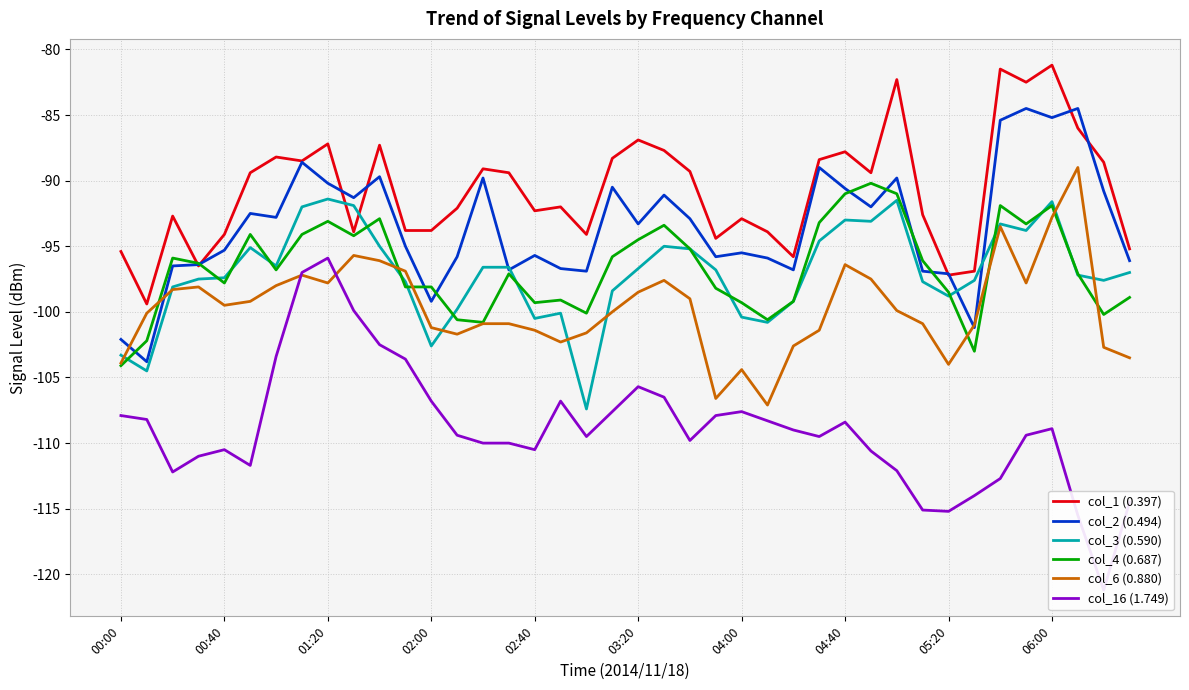

What is the minimum value for col_6 (0.880)?

-107.1